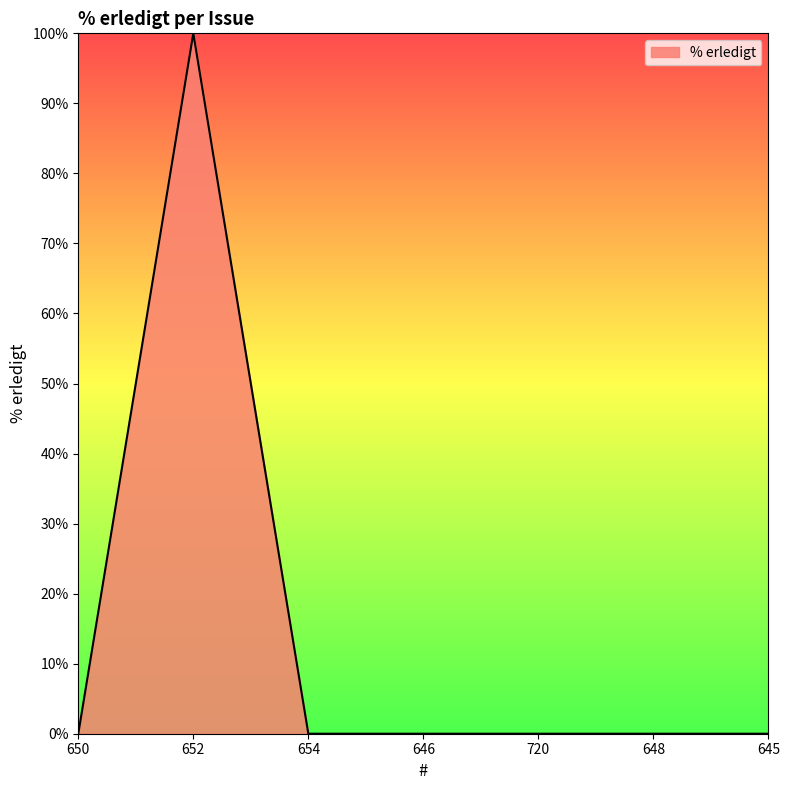

What is the greatest value displayed?

100